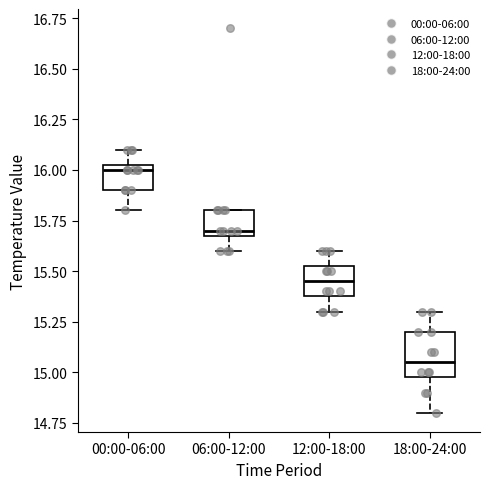

Which box's median line is the lowest?

18:00-24:00